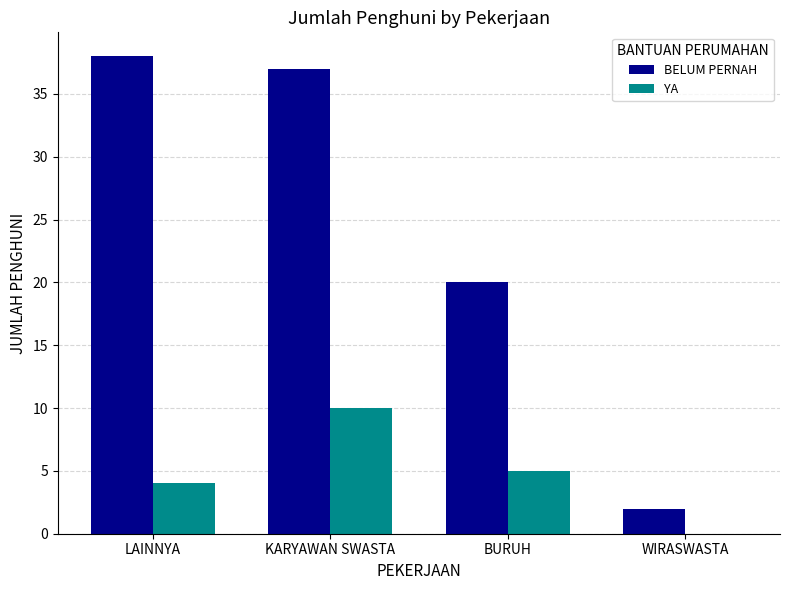

Is the value of BELUM PERNAH at BURUH greater than the value of YA at BURUH?

Yes